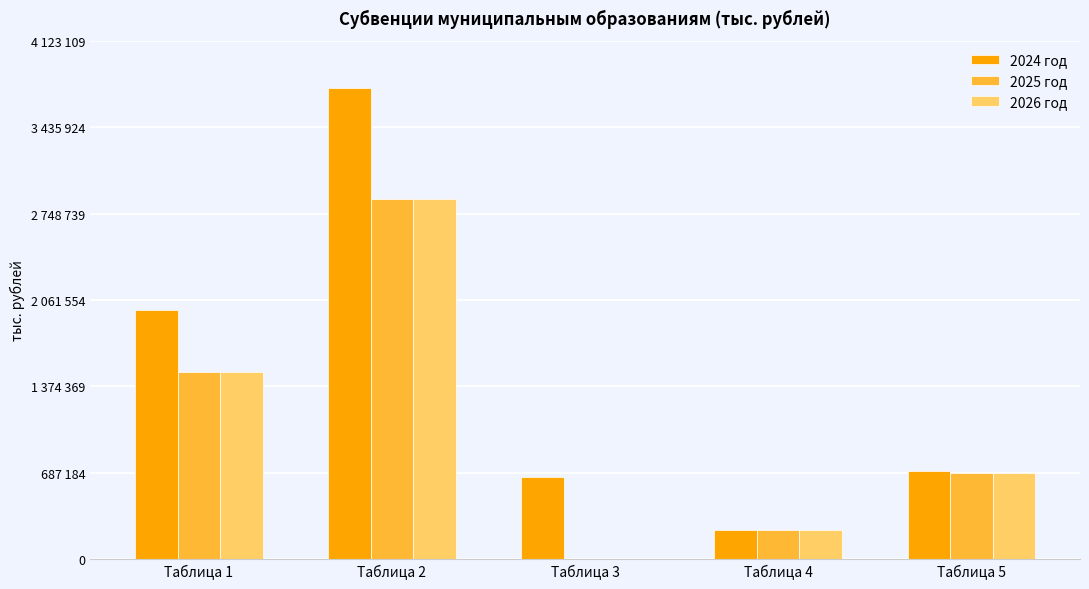

List the labels in order of 2025 год value, smallest first.

Таблица 3, Таблица 4, Таблица 5, Таблица 1, Таблица 2